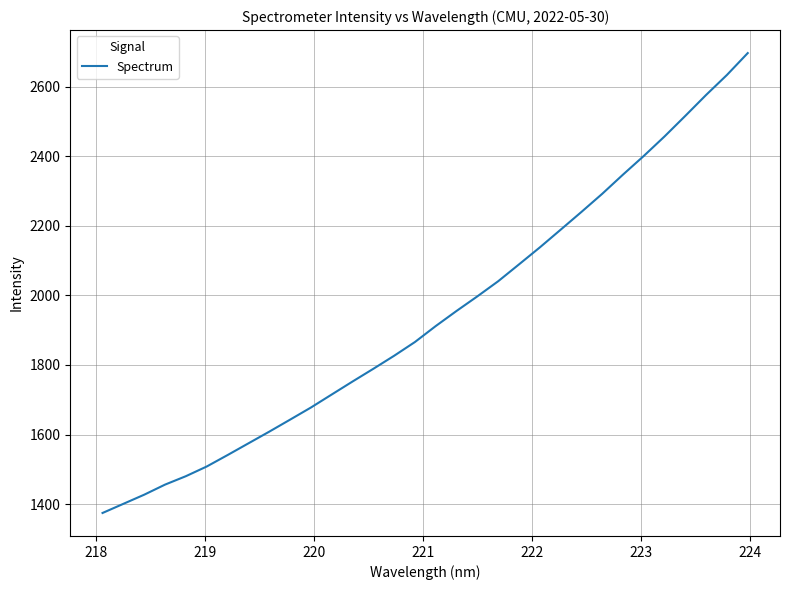

What is the maximum value shown in the chart?

2696.3